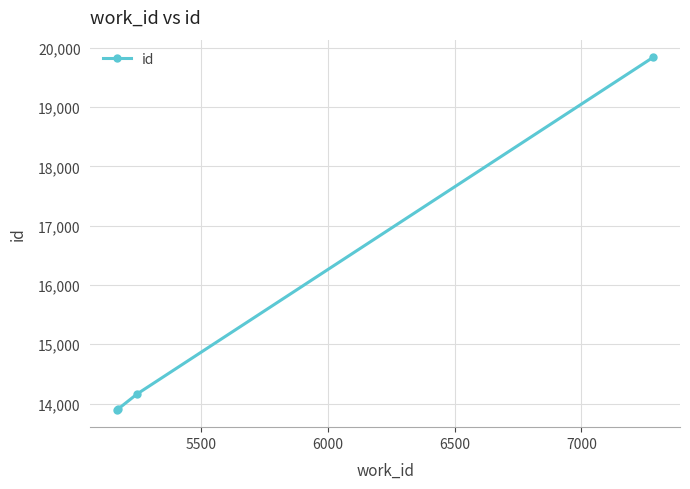

What is the difference between the maximum and minimum values?

5941